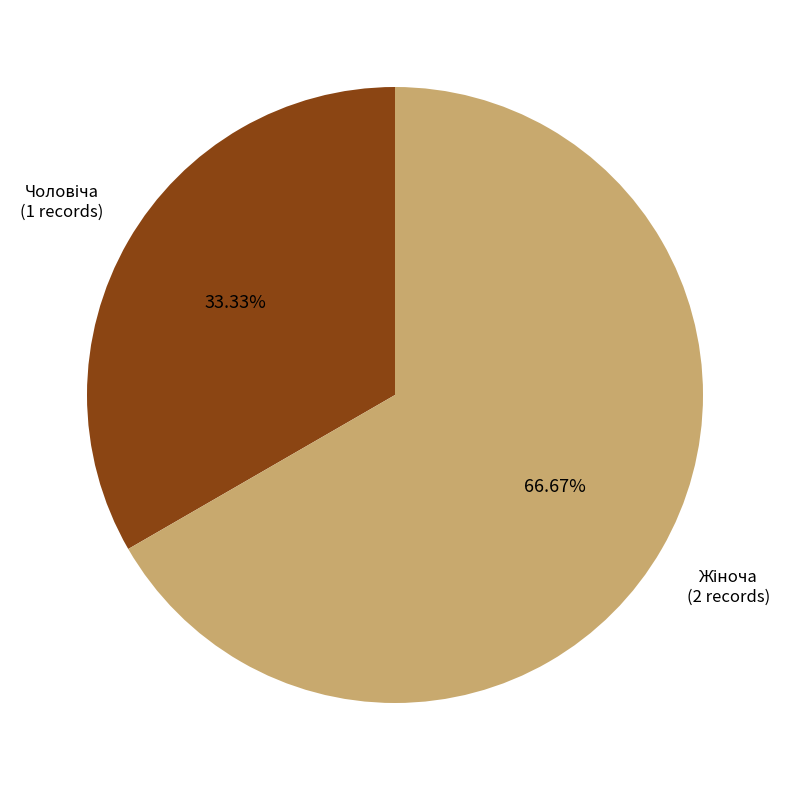

Count the number of slices in the pie.

2